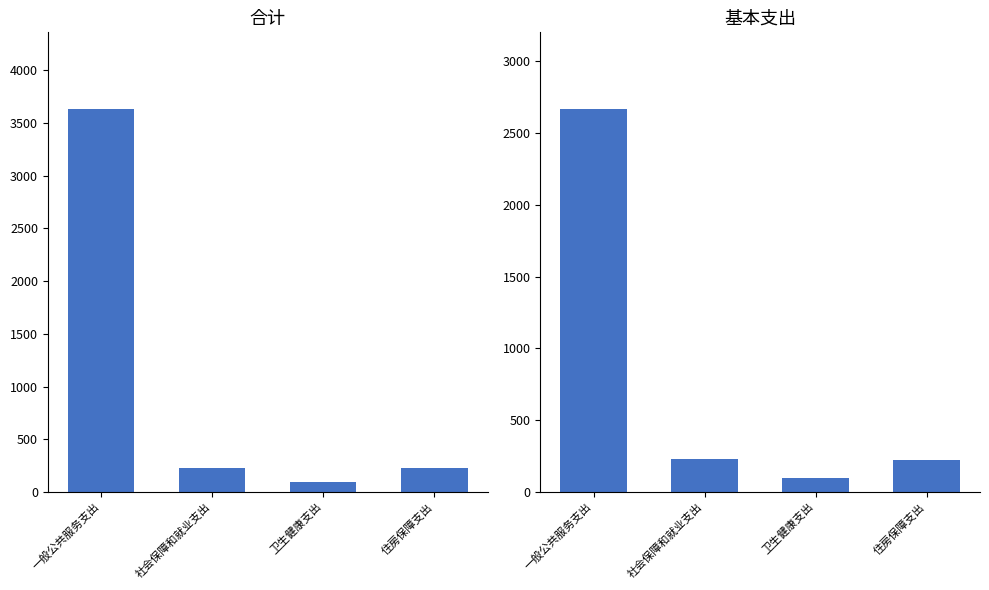

Which series has the largest total across all categories?

合计